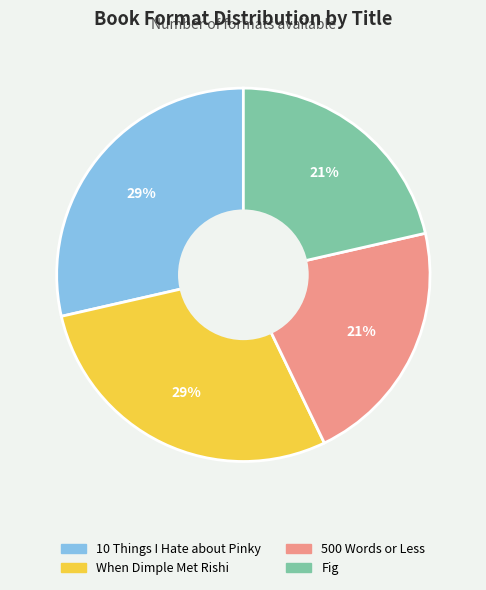

Between 500 Words or Less and 10 Things I Hate about Pinky, which is larger?

10 Things I Hate about Pinky